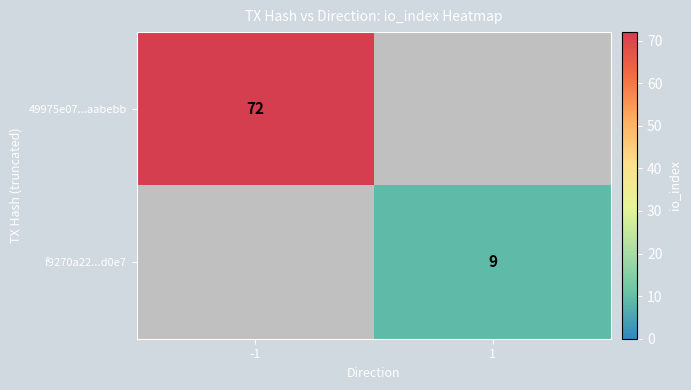

The value of f9270a22...d0e7 at 1 is 2. True or false?

False